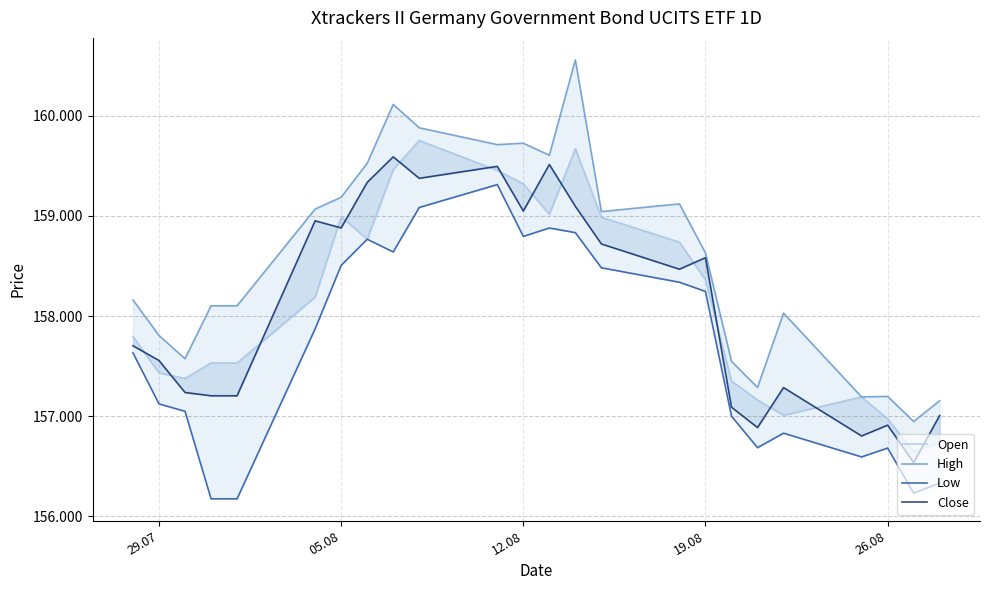

True or false: Close and Low intersect in this chart.

False